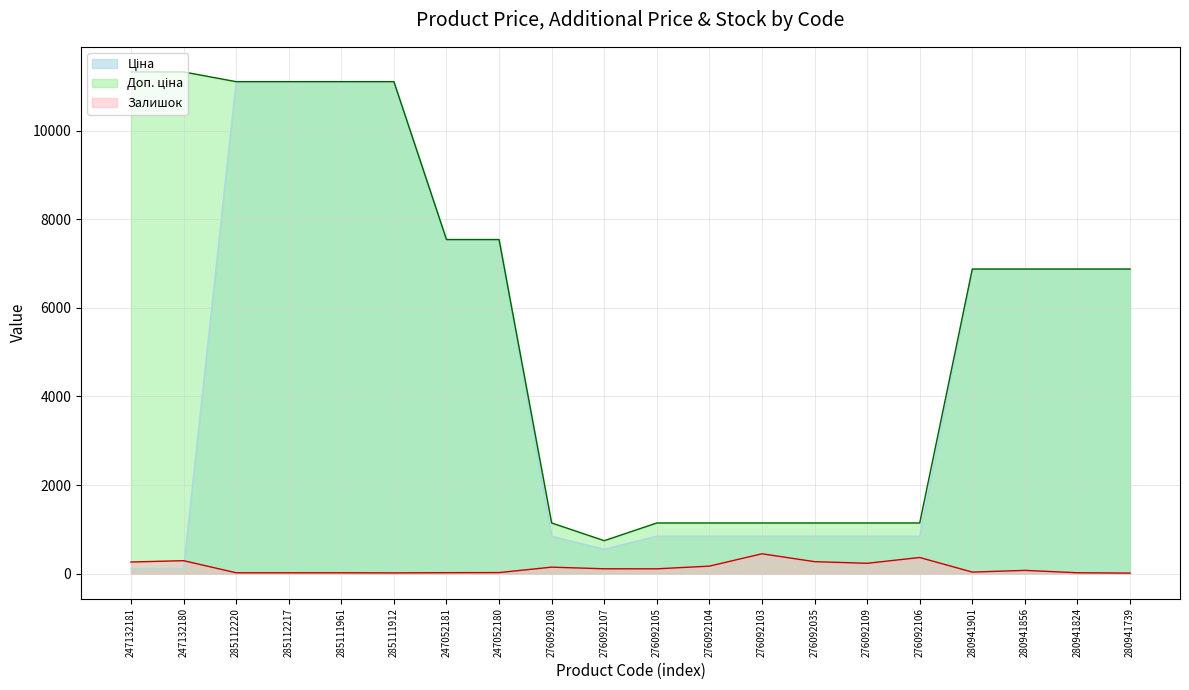

The Ціна series shows 1466.0 at 276092103. True or false?

False